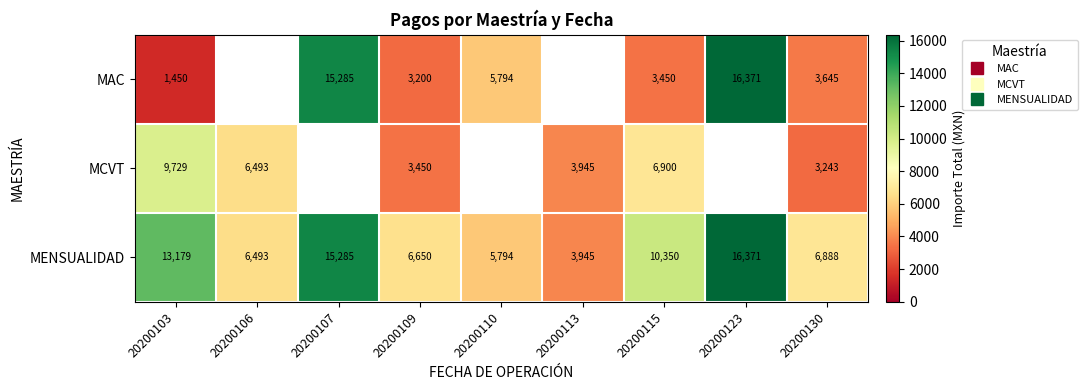

Is the value of MCVT at 20200110 greater than the value of MENSUALIDAD at 20200107?

No